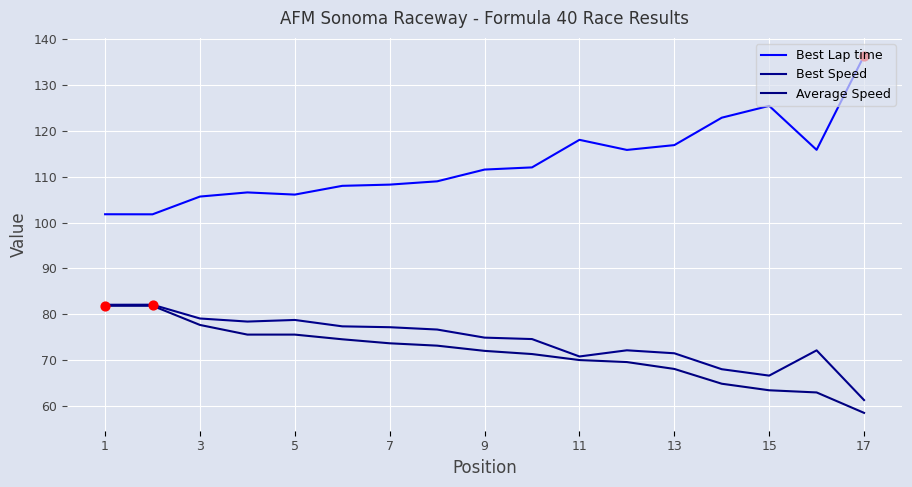

At how many categories does at least one series exceed 83?

17